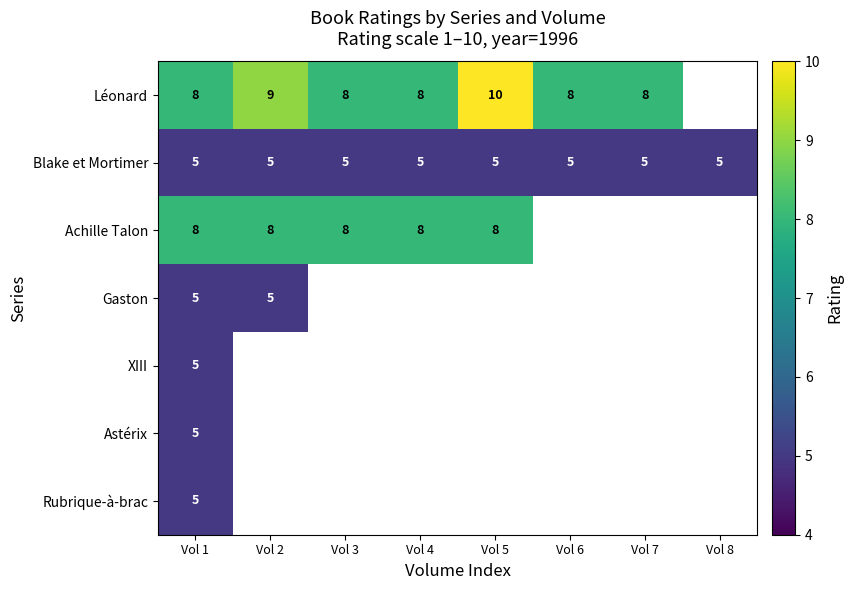

Is it true that Gaston equals 5 at Vol 2?

True